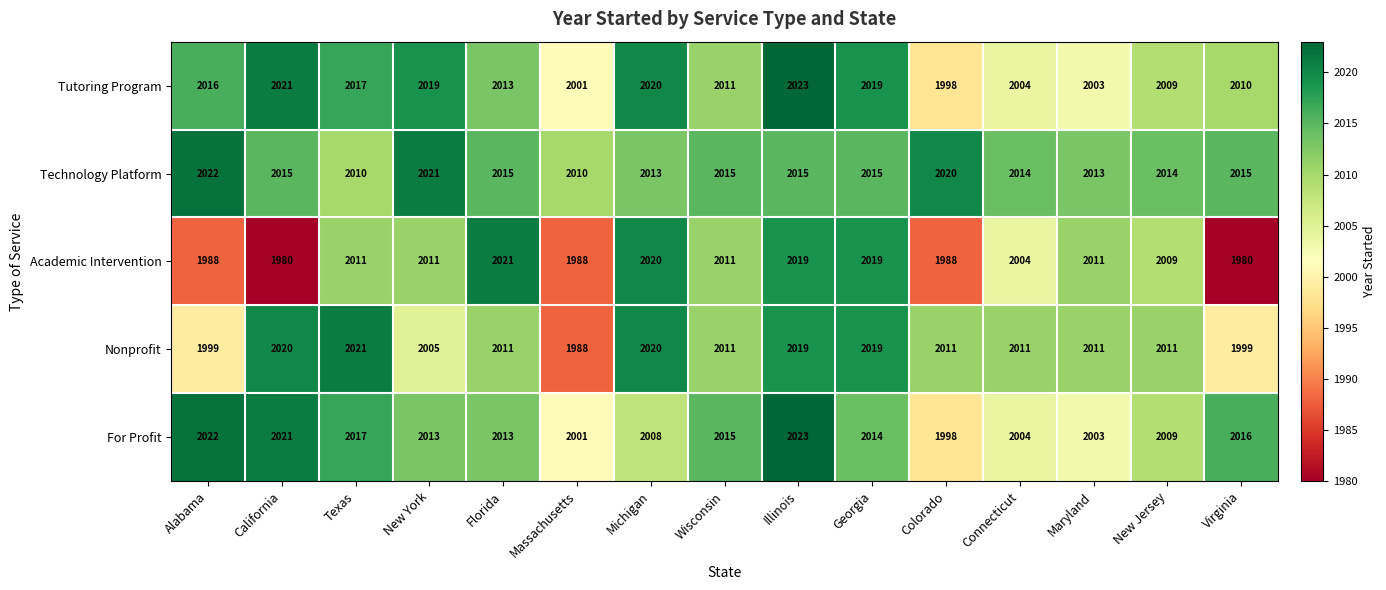

Which series has the widest spread of values?

Academic Intervention